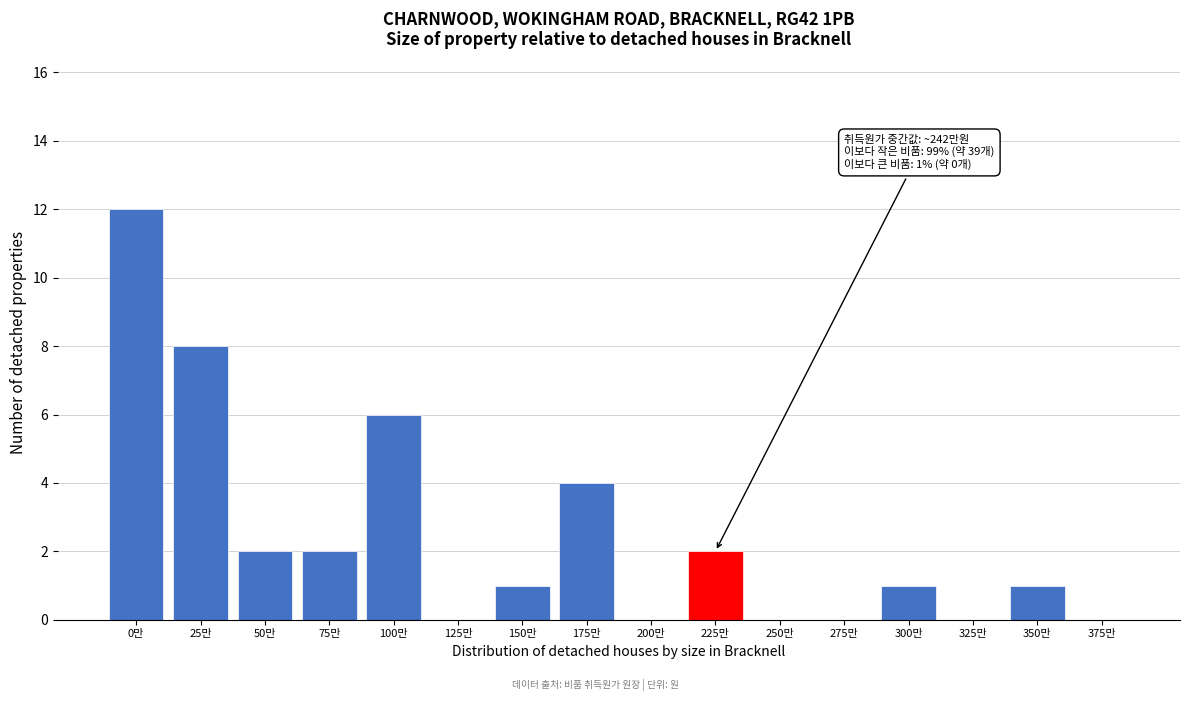

Reading left to right, extract all data points from this chart.

0만=12	25만=8	50만=2	75만=2	100만=6	125만=0	150만=1	175만=4	200만=0	225만=2	250만=0	275만=0	300만=1	325만=0	350만=1	375만=0